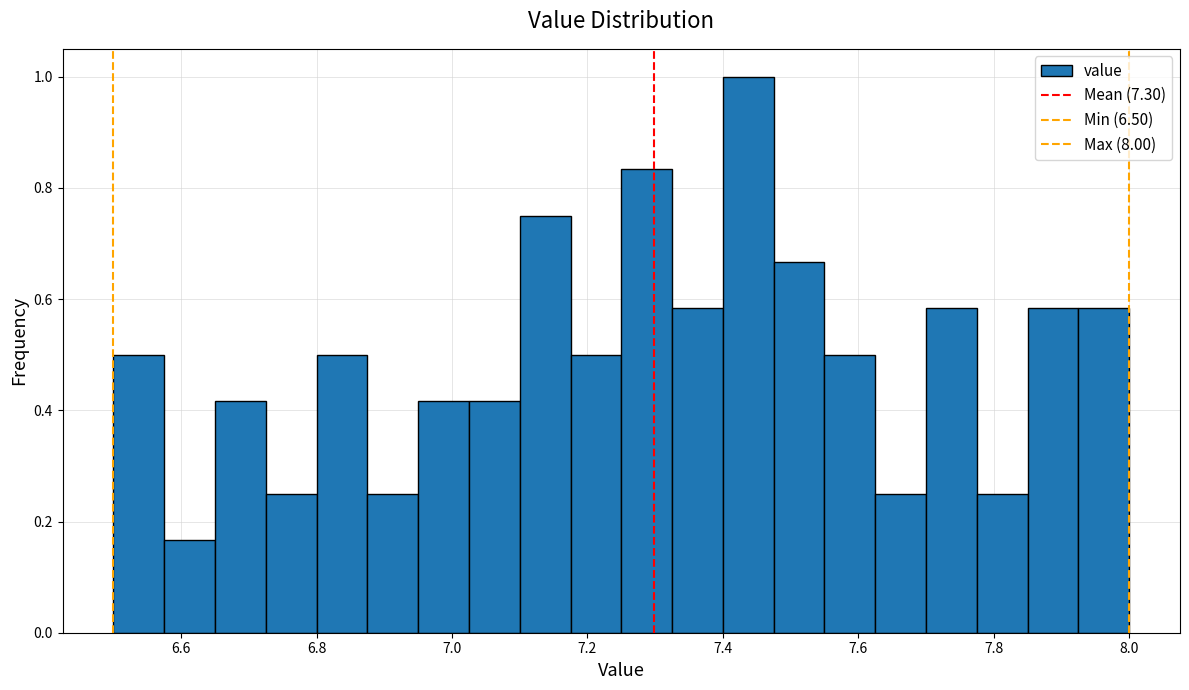

Read against the x-axis, roughly where is the centre of the tallest bar?

7.44